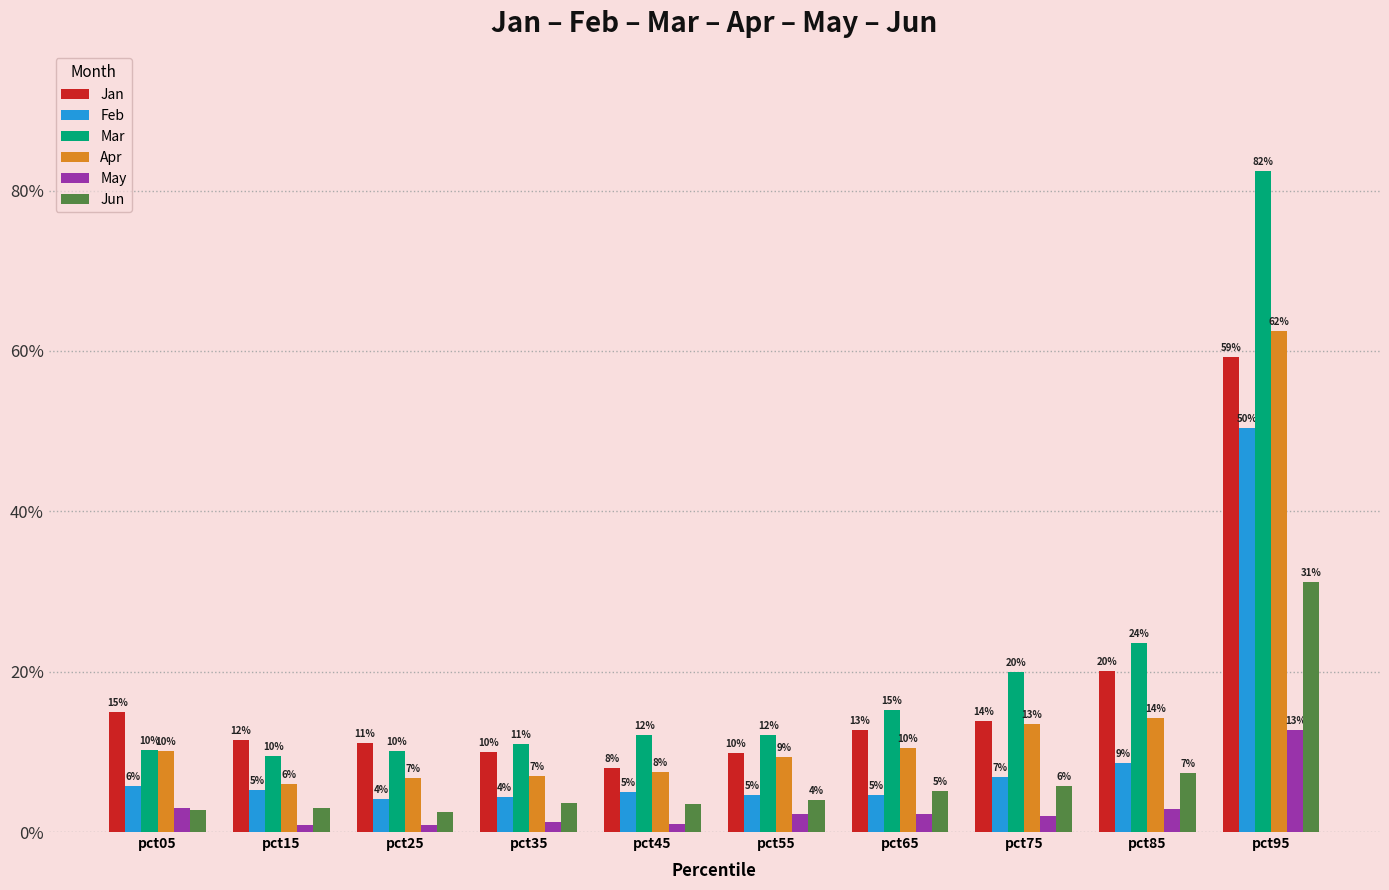

What is the spread (max minus min) of values at pct25?

0.1